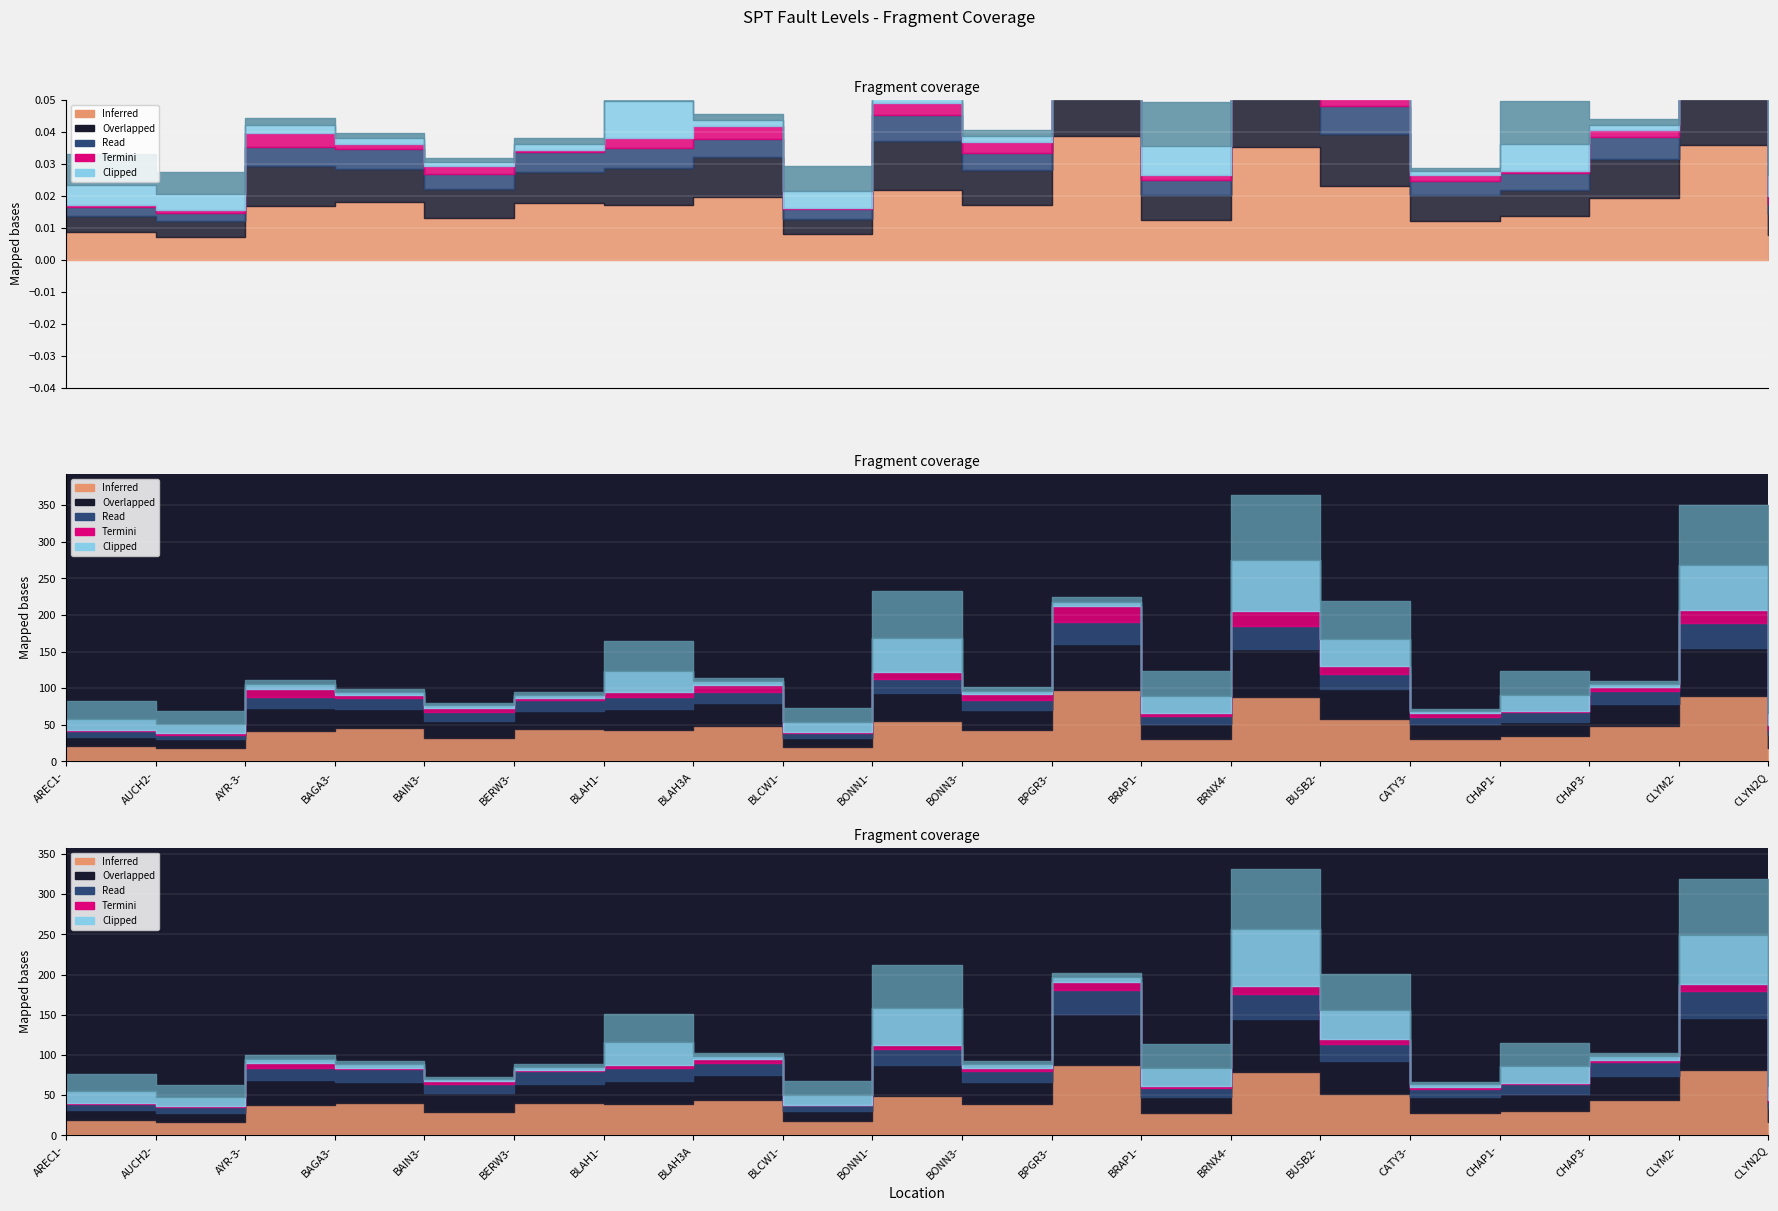

What is the label of the 1st point from the left?

AREC1-